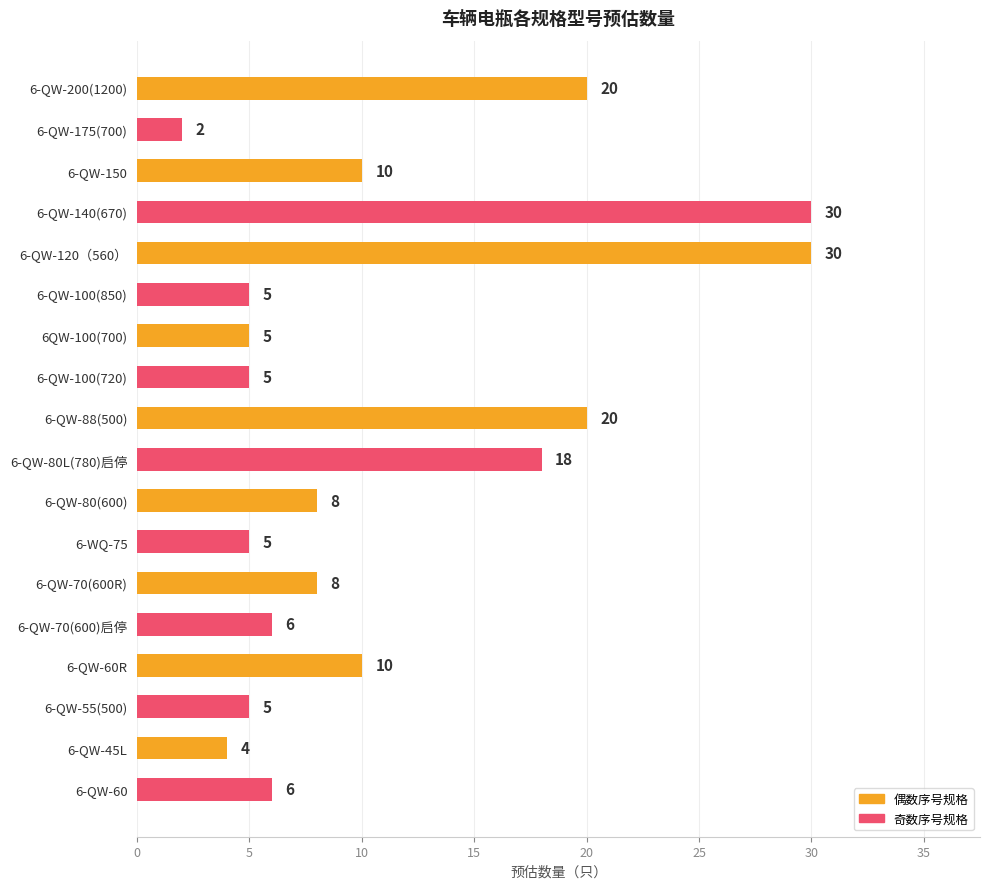

What is the greatest value displayed?

30